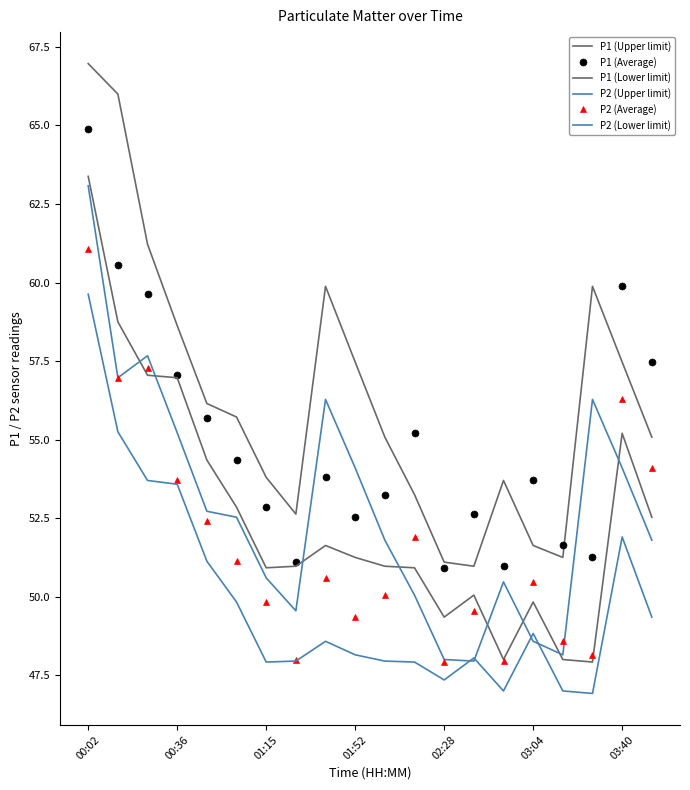

Is this an area chart (filled region under the line)?

No